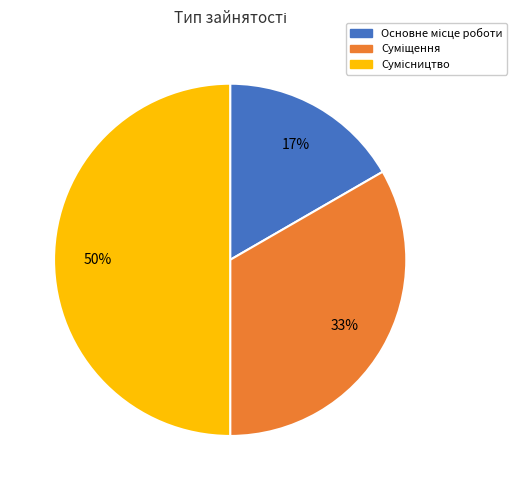

To the nearest percent, what is the difference between the largest and smallest slice percentages?

33%